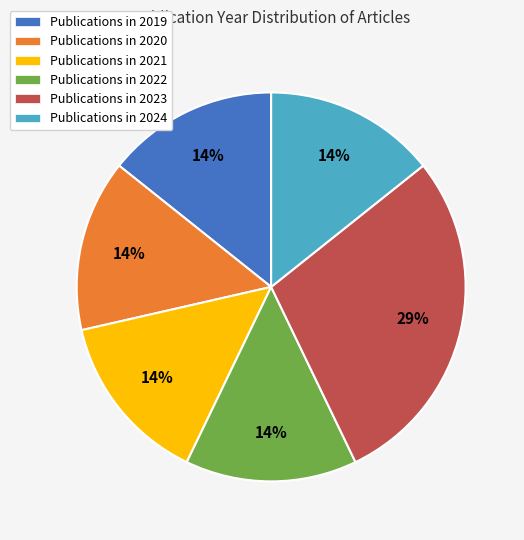

Does any single category account for the majority?

No